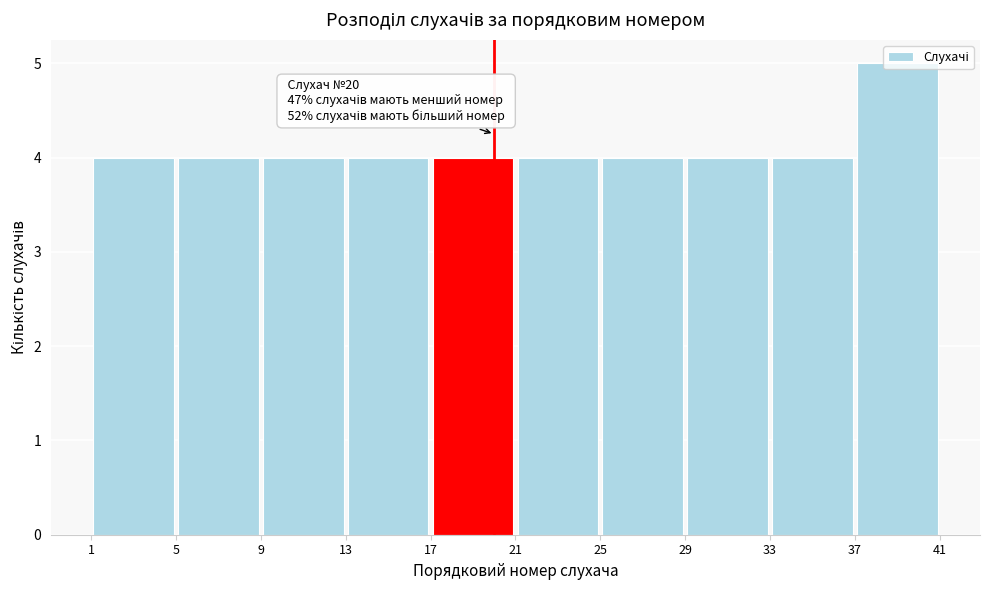

Over which range of the x-axis is the bar tallest?

37 to 41